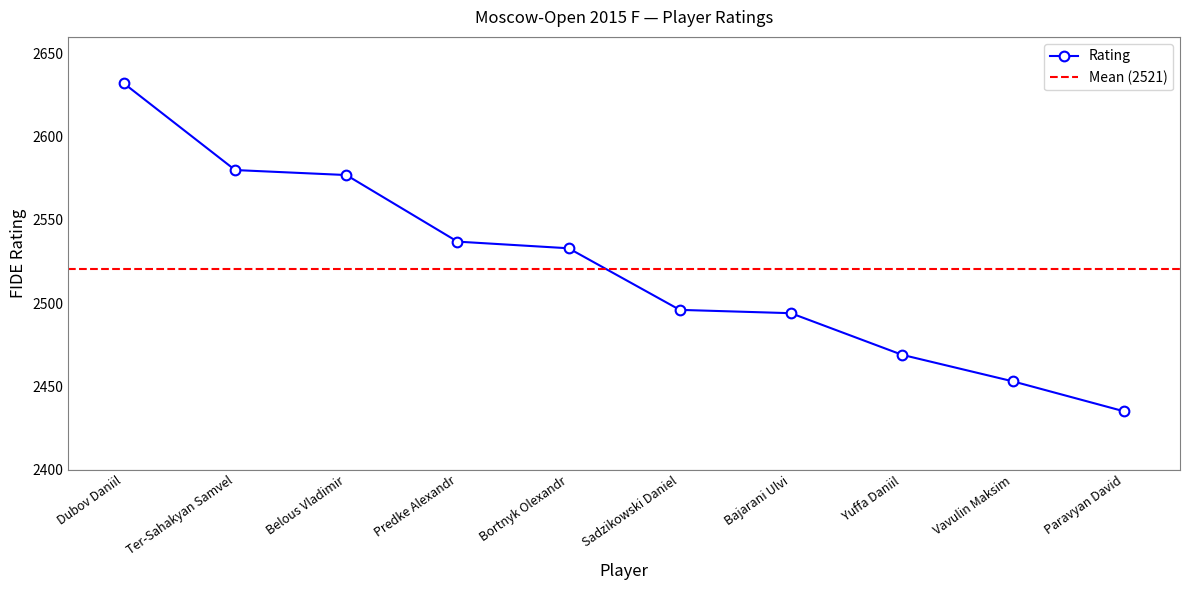

True or false: the data has more than 1 interior local peaks.

False